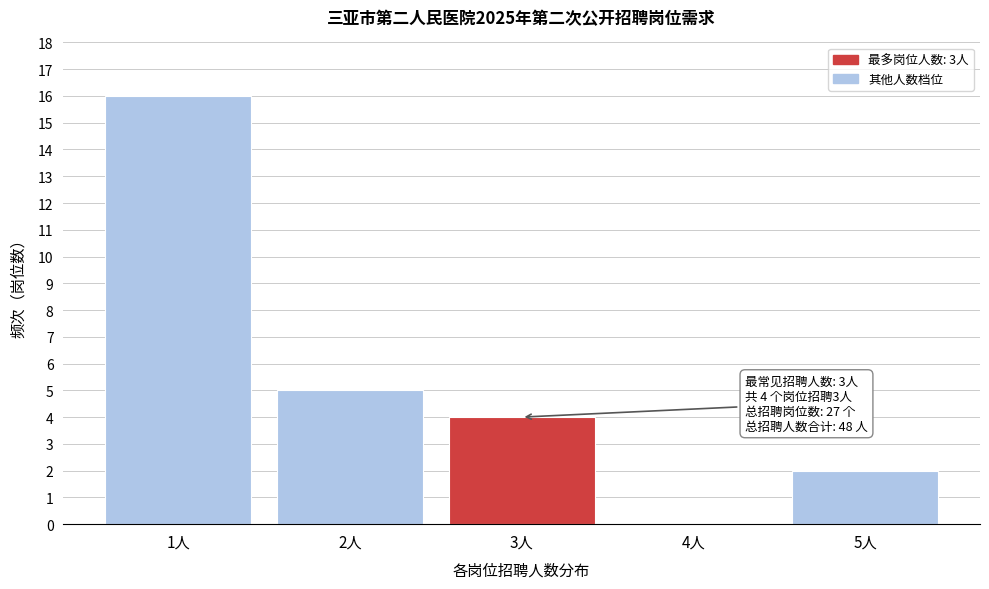

Reading left to right, list all the values displayed in this chart.

1人=16	2人=5	3人=4	4人=0	5人=2